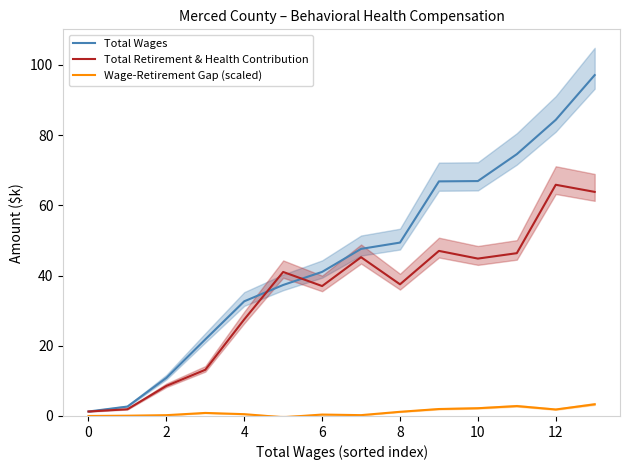

Which series has the largest total across all categories?

Total Wages